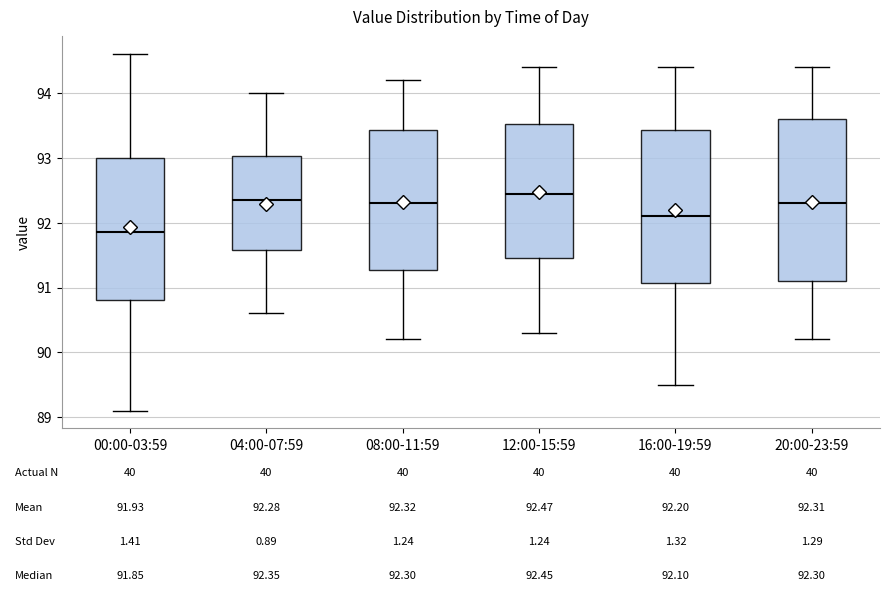

Which box's median line is the lowest?

00:00-03:59